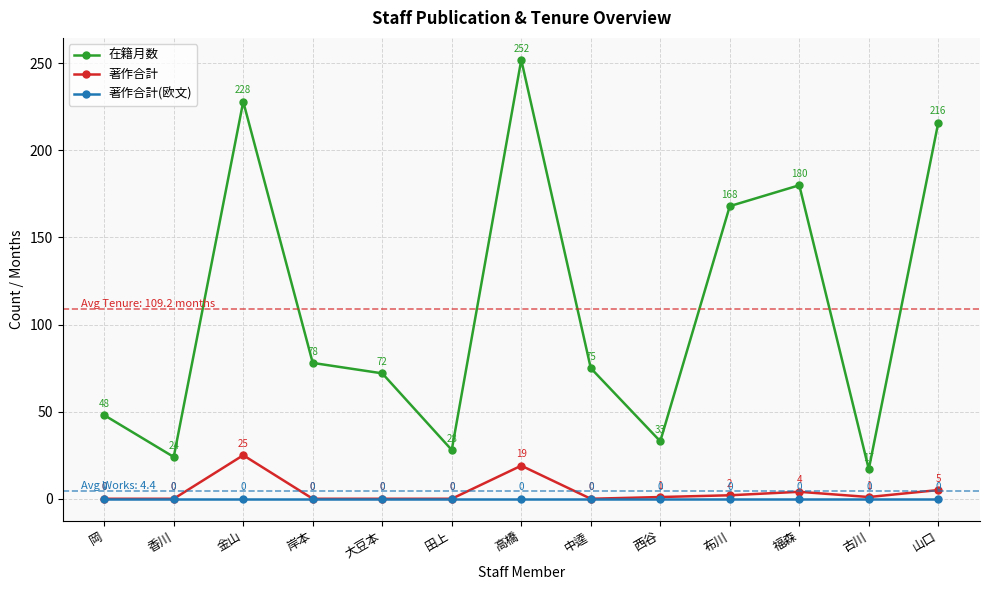

Which series changed the most between 金山 and 西谷?

在籍月数